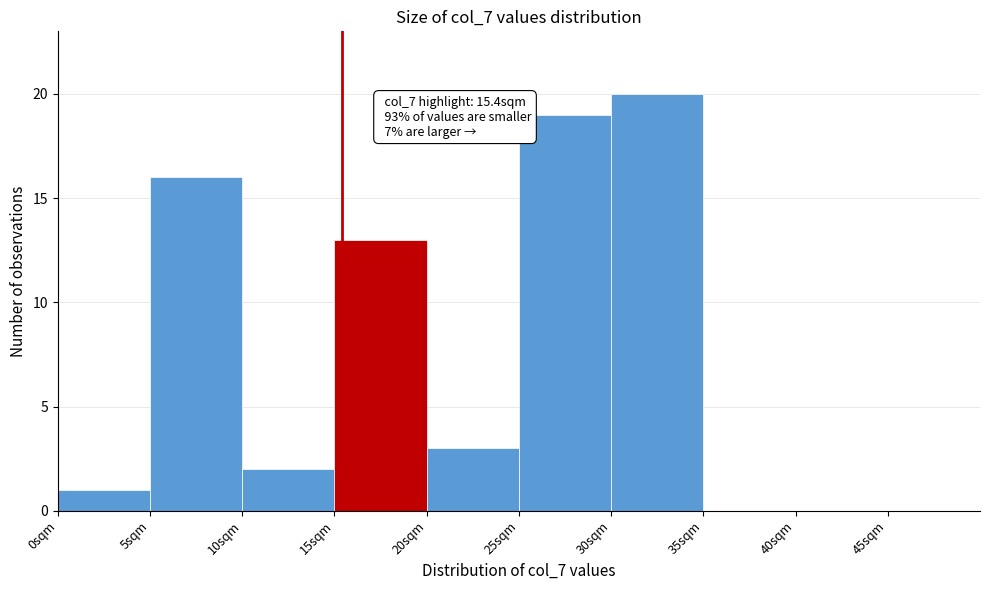

Which range on the x-axis has the tallest bar?

30 to 35